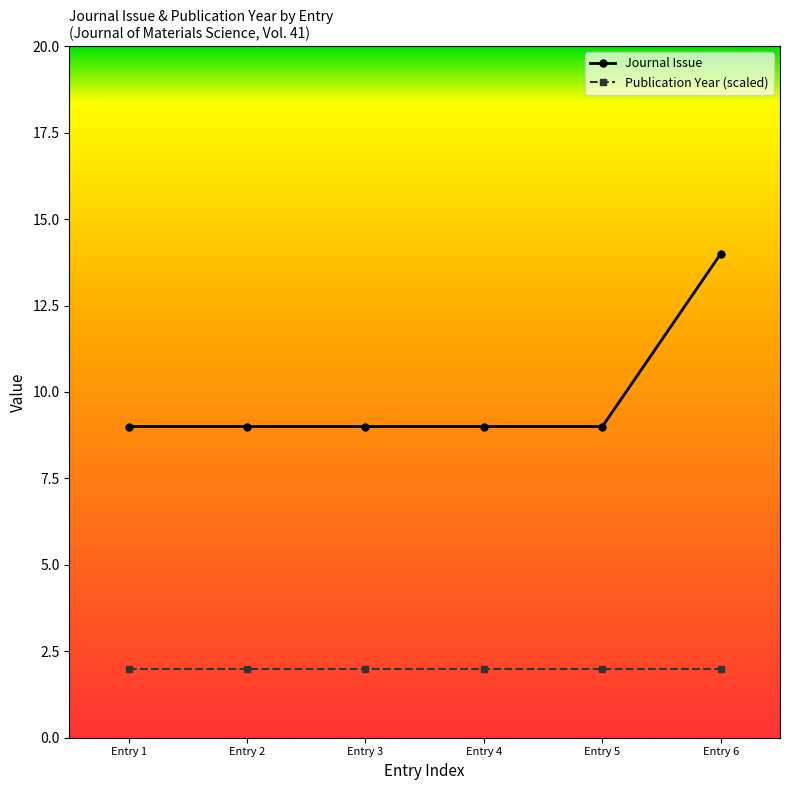

True or false: Publication Year (scaled) has more than 2 points higher than both neighbors.

False